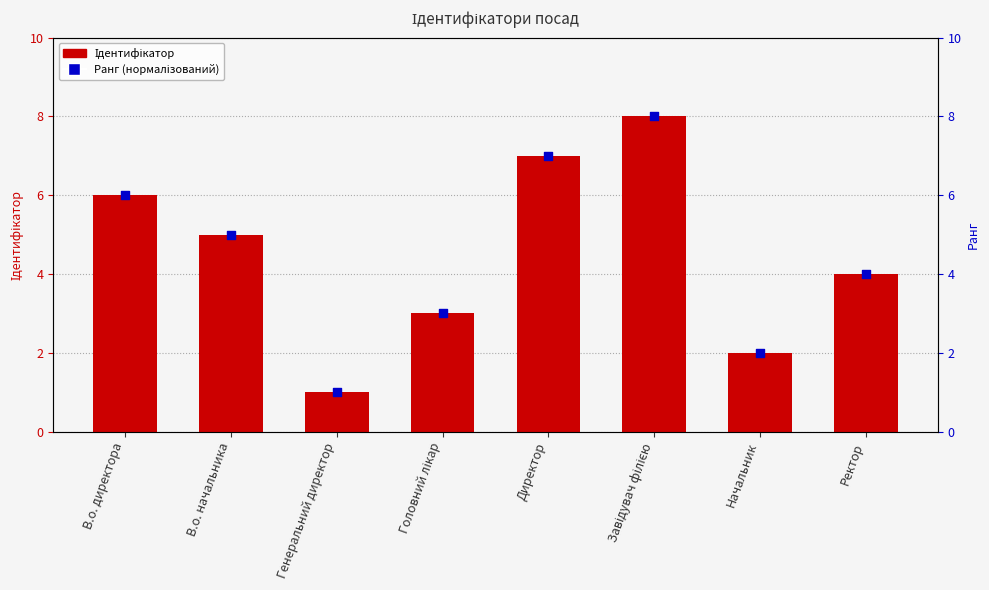

What are all the series names shown in the legend?

Ідентифікатор, Ранг (нормалізований)